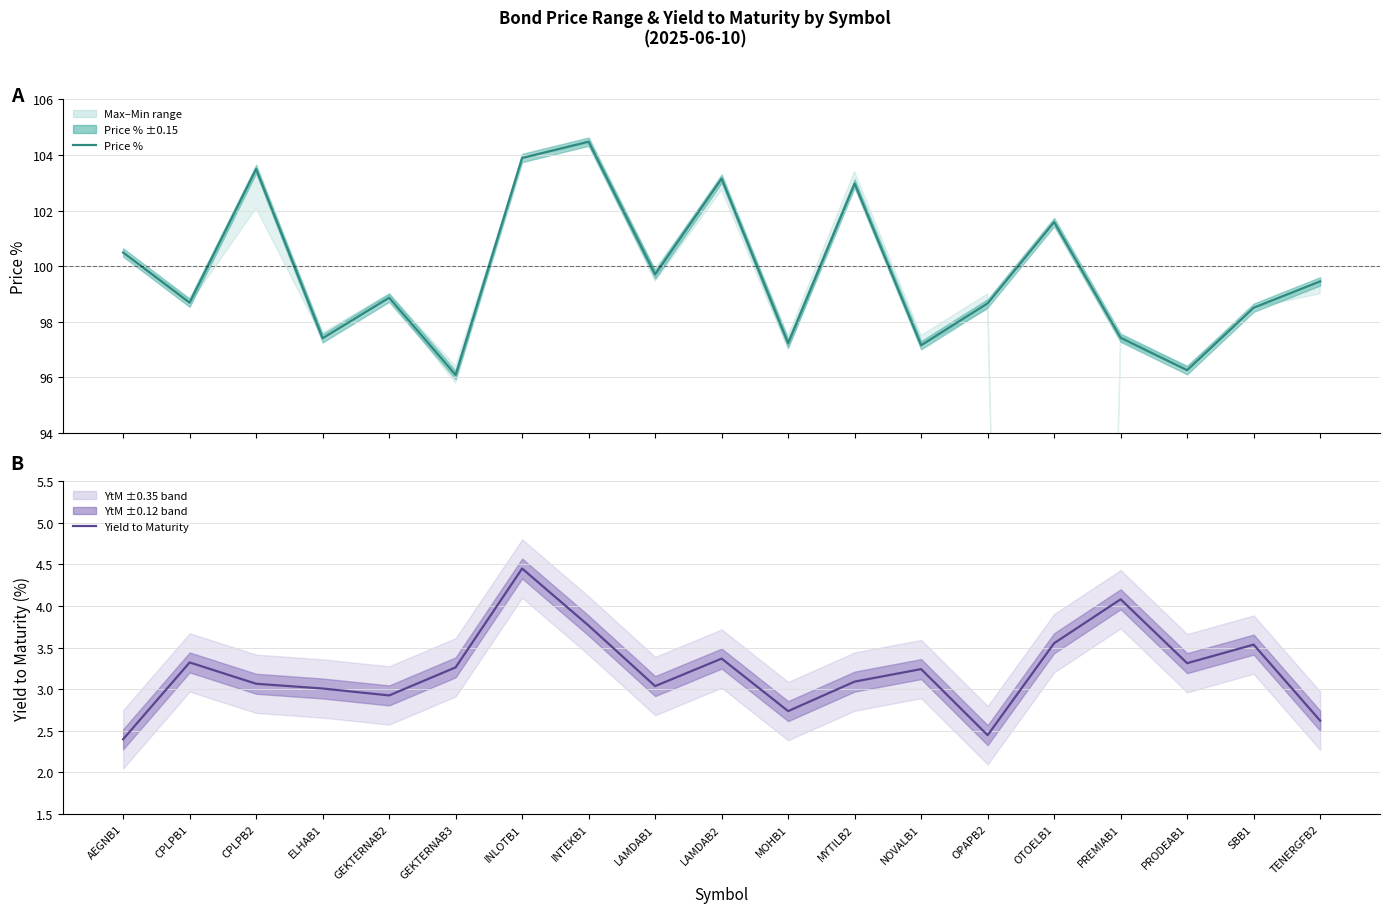

How many interior local peaks does the Price % series have?

6